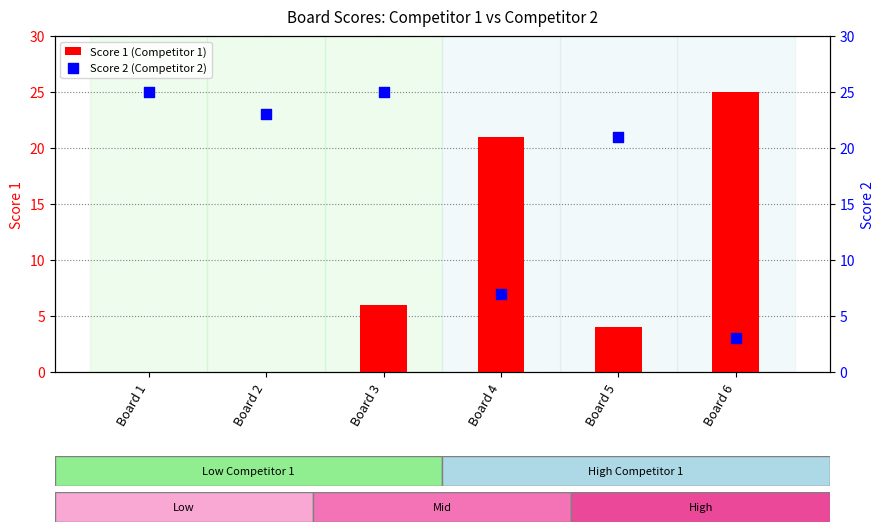

Is the value of Score 1 (Competitor 1) at Board 1 greater than the value of Score 2 (Competitor 2) at Board 2?

No